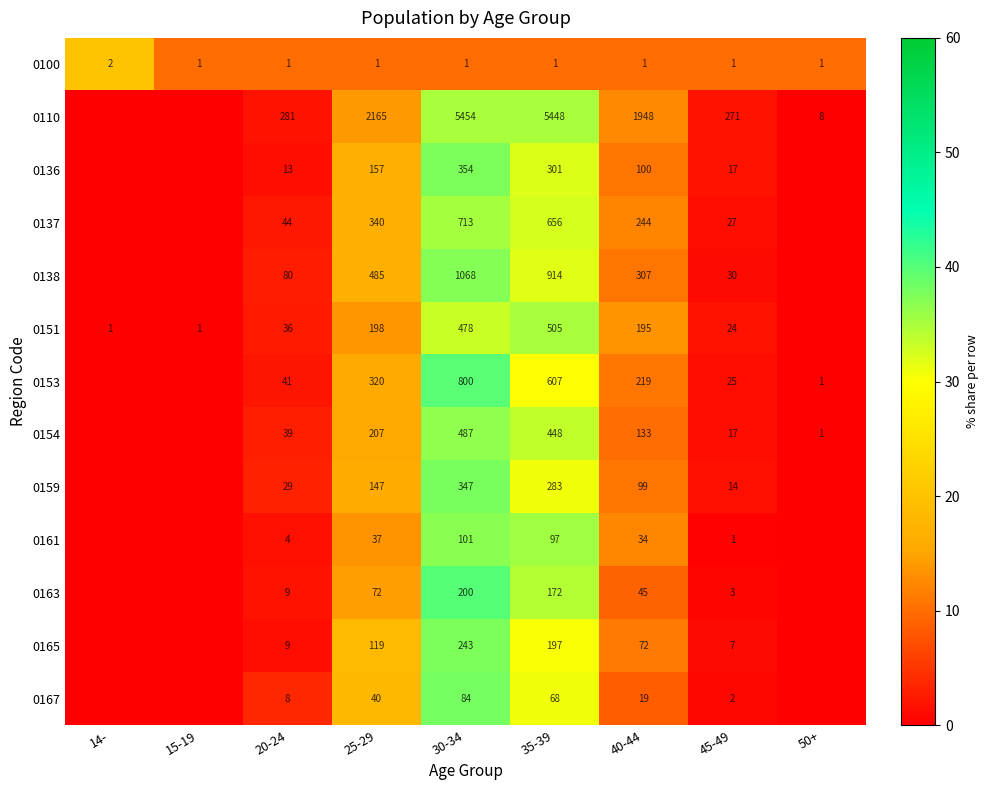

The value of 0153 at 45-49 is 25. True or false?

True